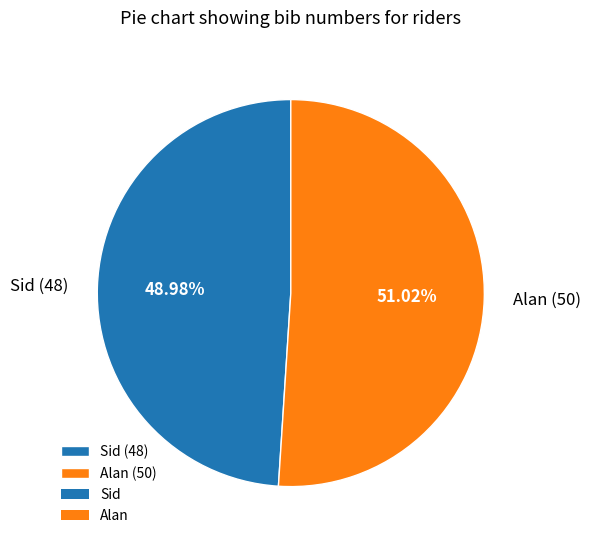

What portion of the pie excludes Sid?

51.0%